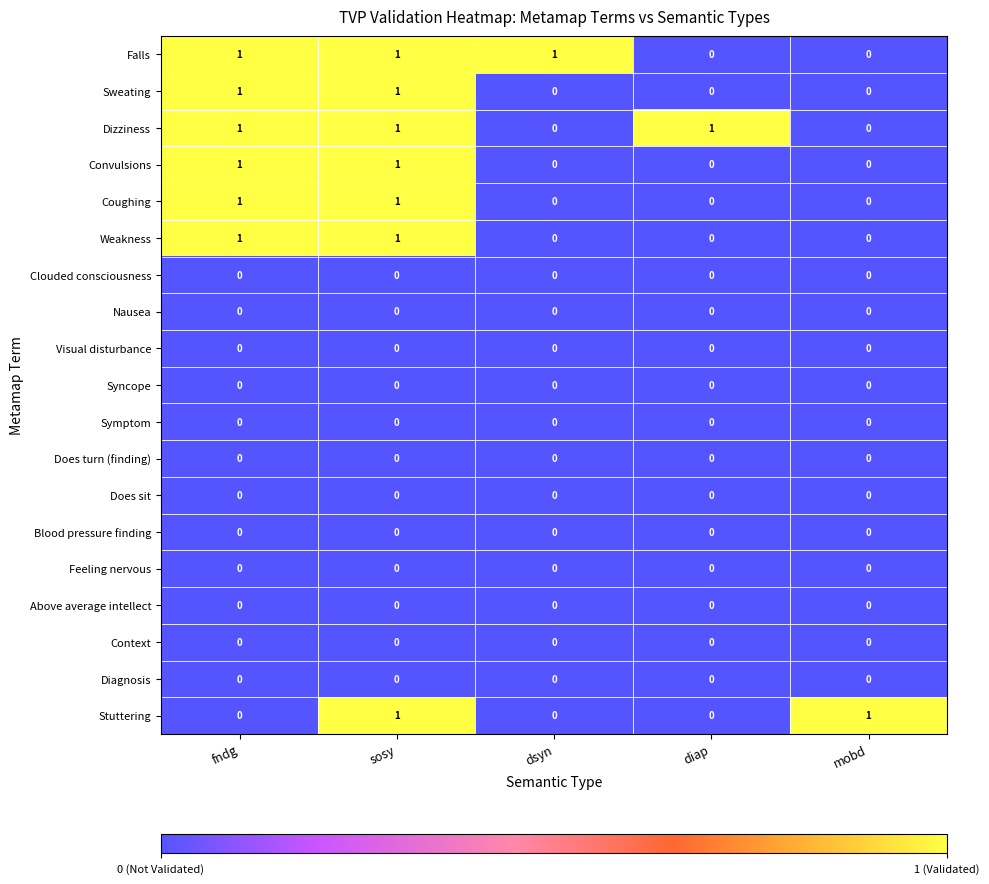

At how many categories does at least one series exceed 0?

5